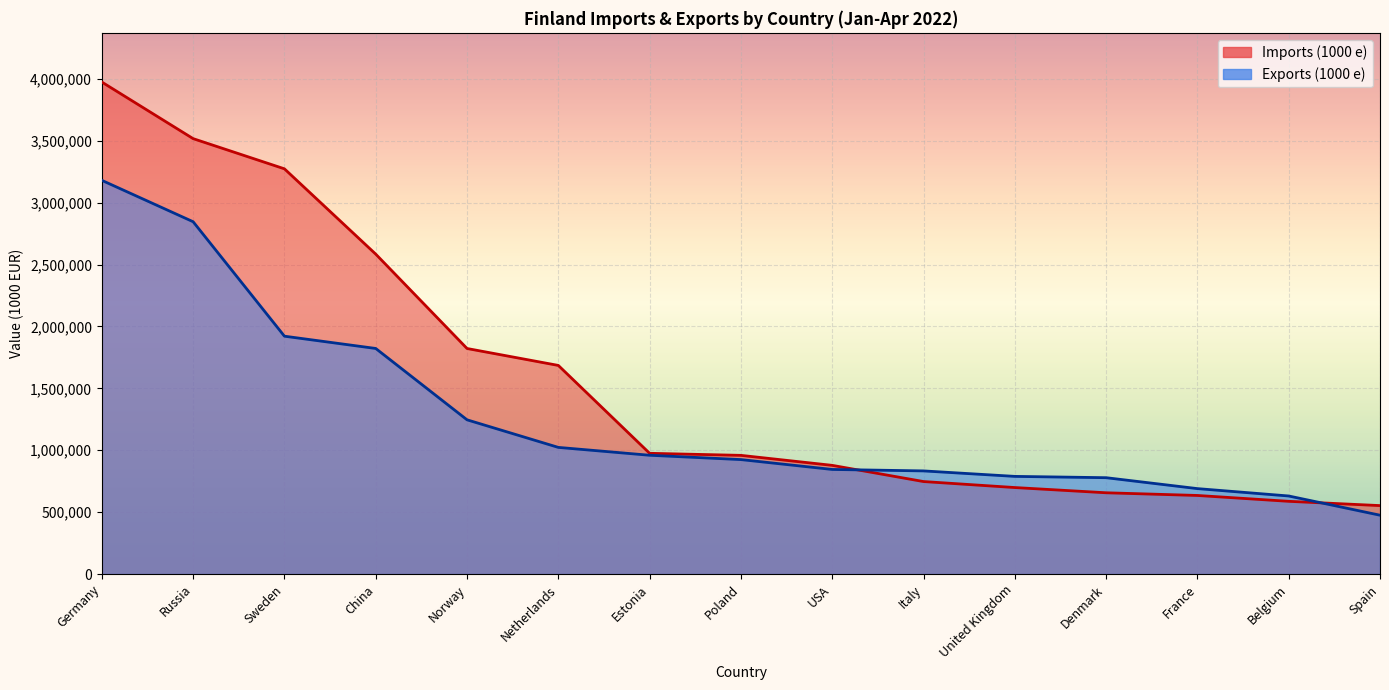

What is the difference between the highest and lowest values at China?

761870